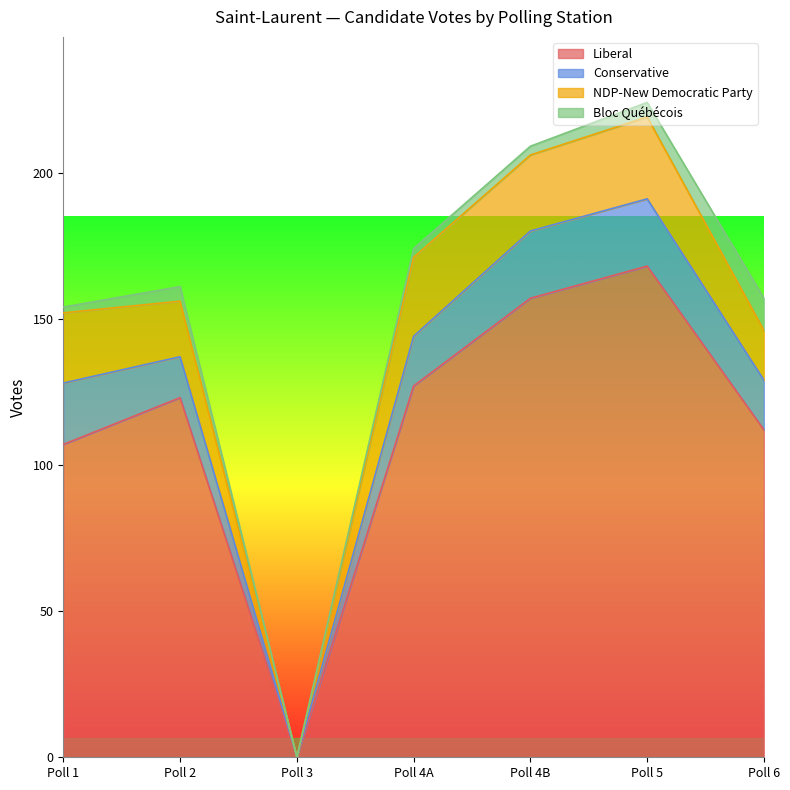

What value does the Conservative series have at Poll 5, to the nearest 5?

25